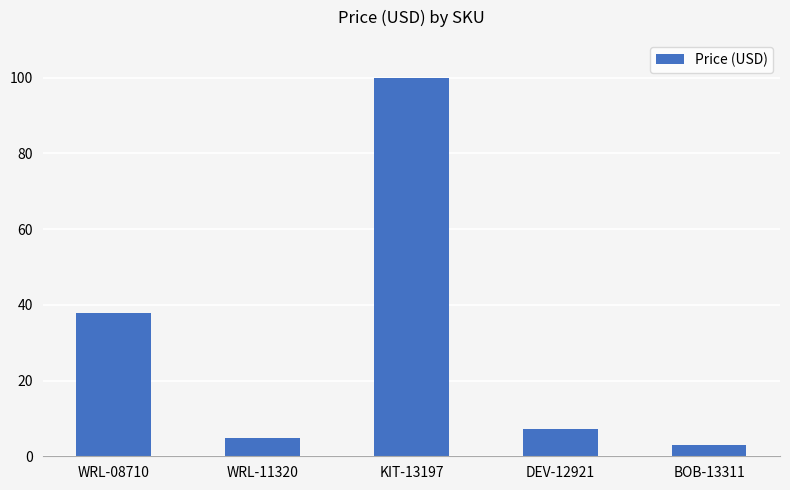

True or false: the data shows 38.0 at WRL-08710.

True